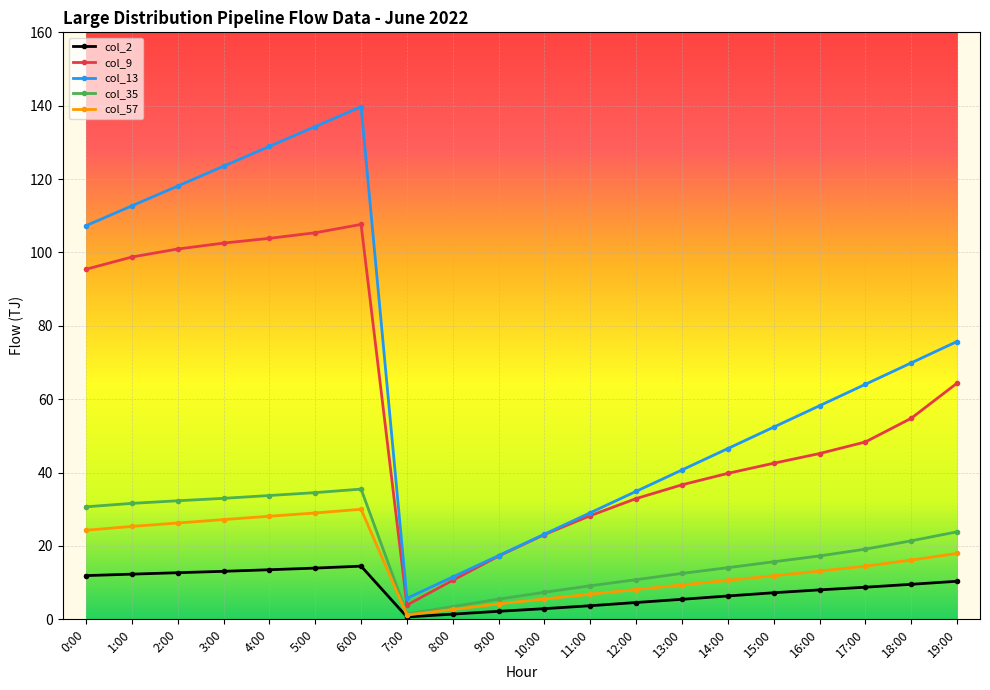

Is this an area chart (filled region under the line)?

No